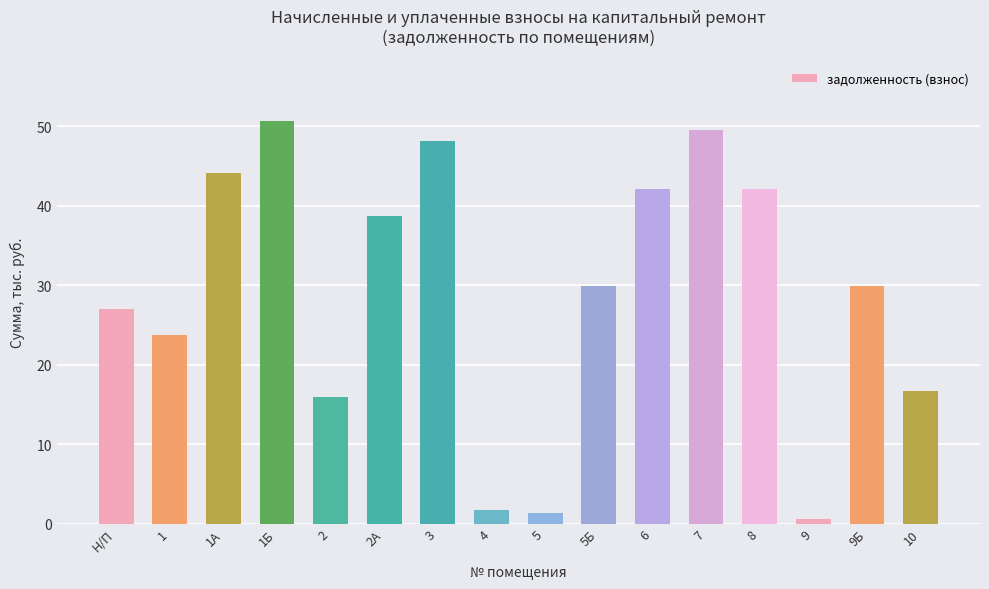

What is the sum of all values?

461867.9